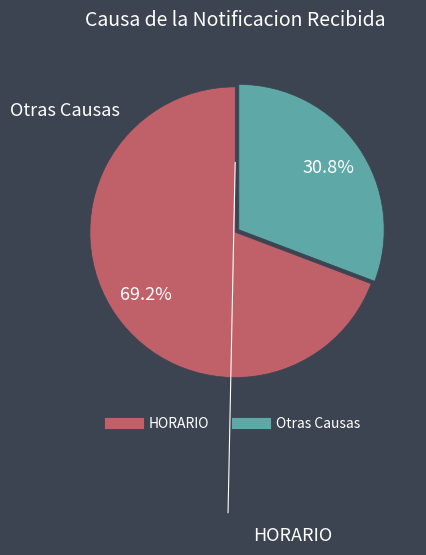

To the nearest percent, what is the average slice percentage?

50%